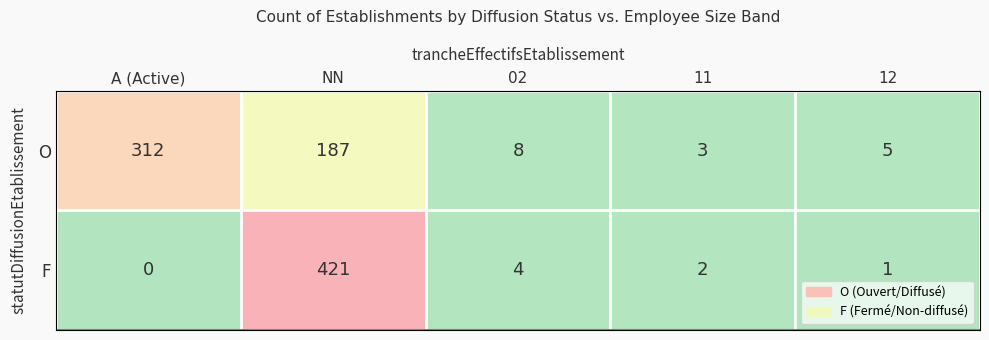

Which series has the largest total across all categories?

O